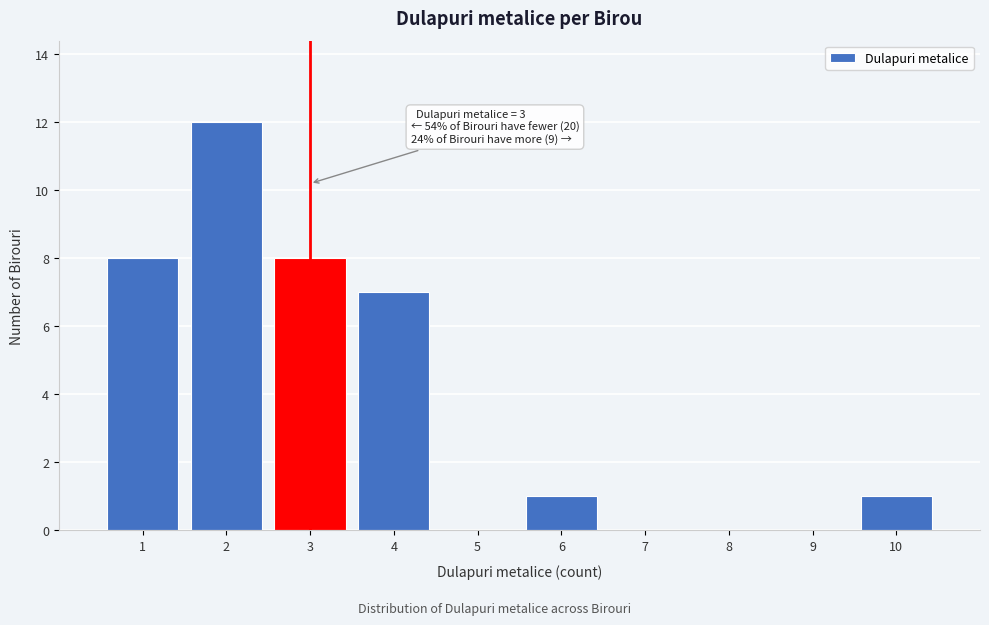

Over which range of the x-axis is the bar tallest?

1.5 to 2.5